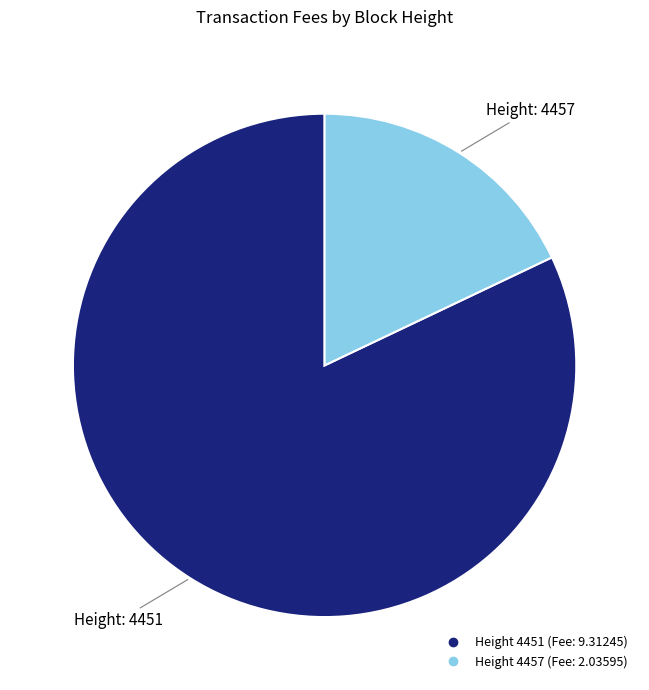

Does any single category account for the majority?

Yes